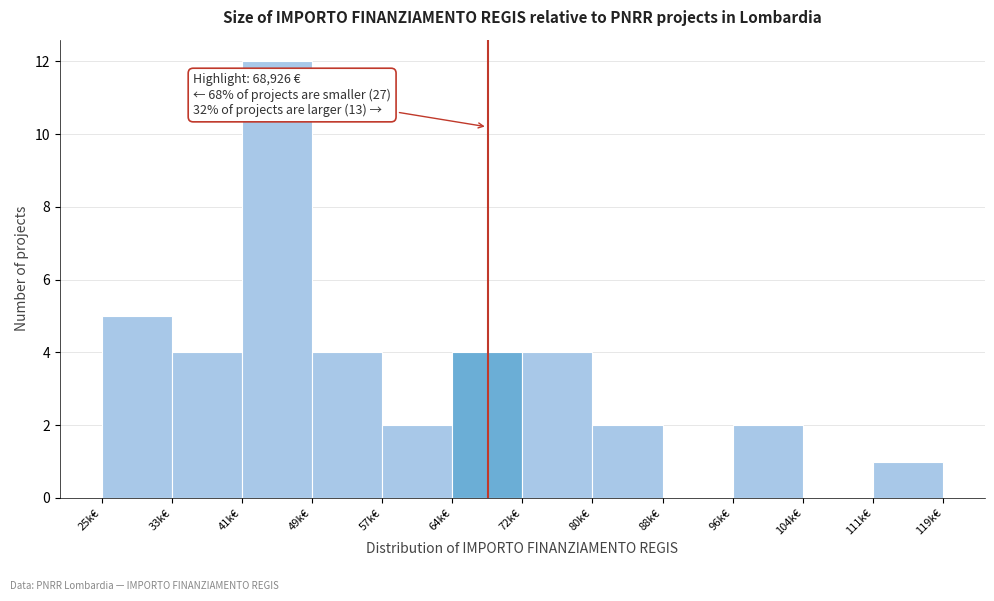

Reading left to right, what are all the values shown in this chart?

25k€=5	33k€=4	41k€=12	49k€=4	57k€=2	64k€=4	72k€=4	80k€=2	88k€=0	96k€=2	104k€=0	111k€=1